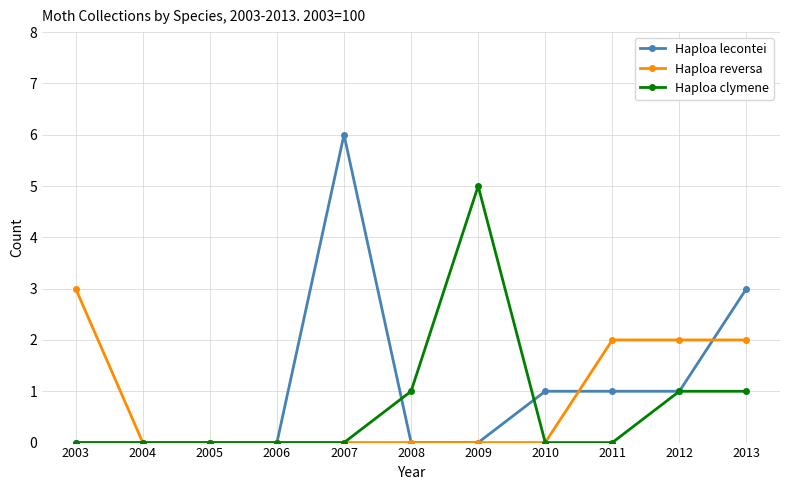

How many distinct data groups are displayed?

3